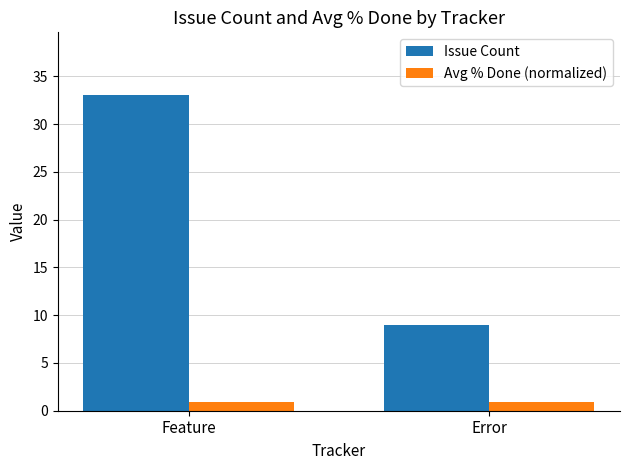

At how many categories does at least one series exceed 23?

1